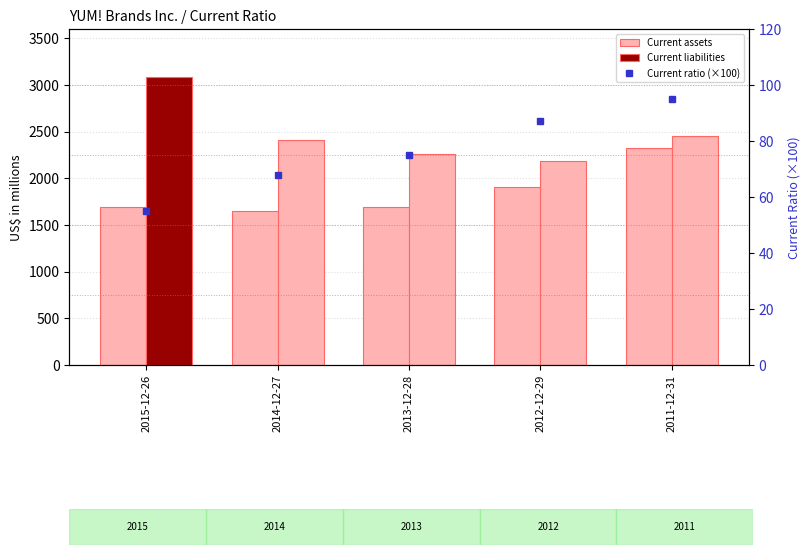

What is the average value of the Current ratio (×100) series?

76.0